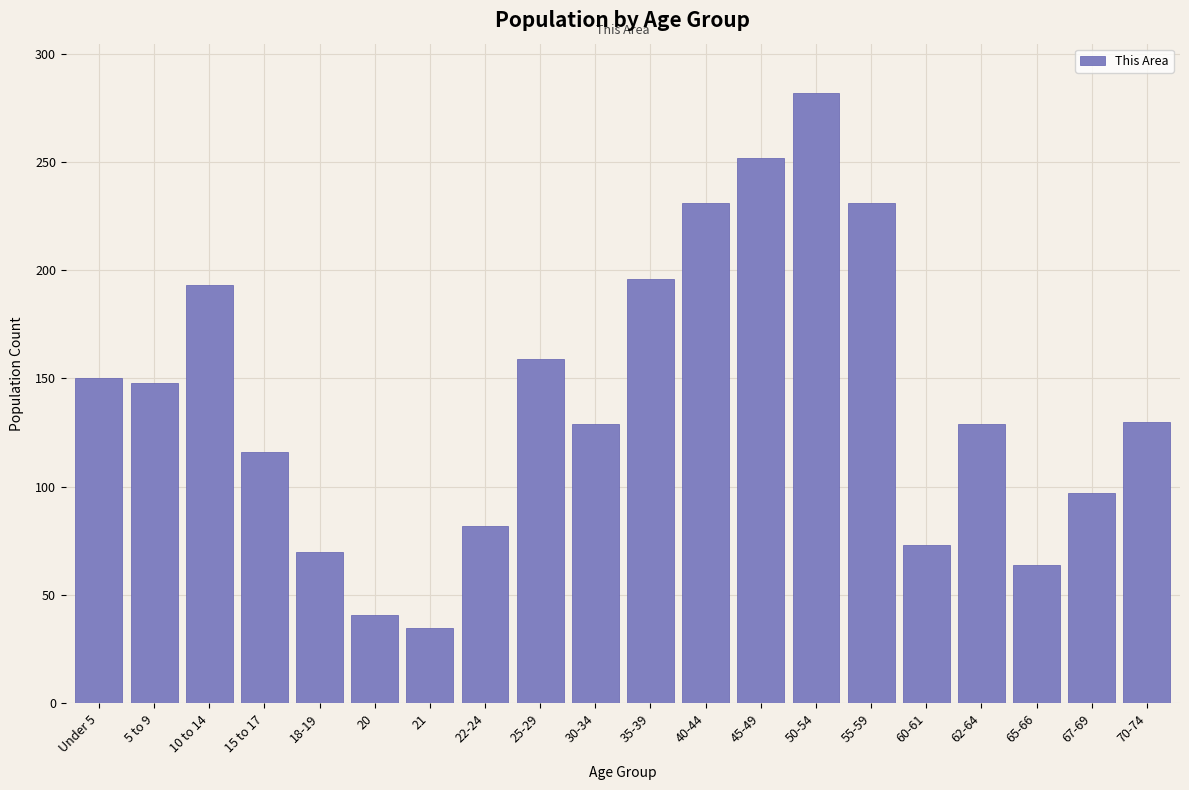

What is the greatest value displayed?

282